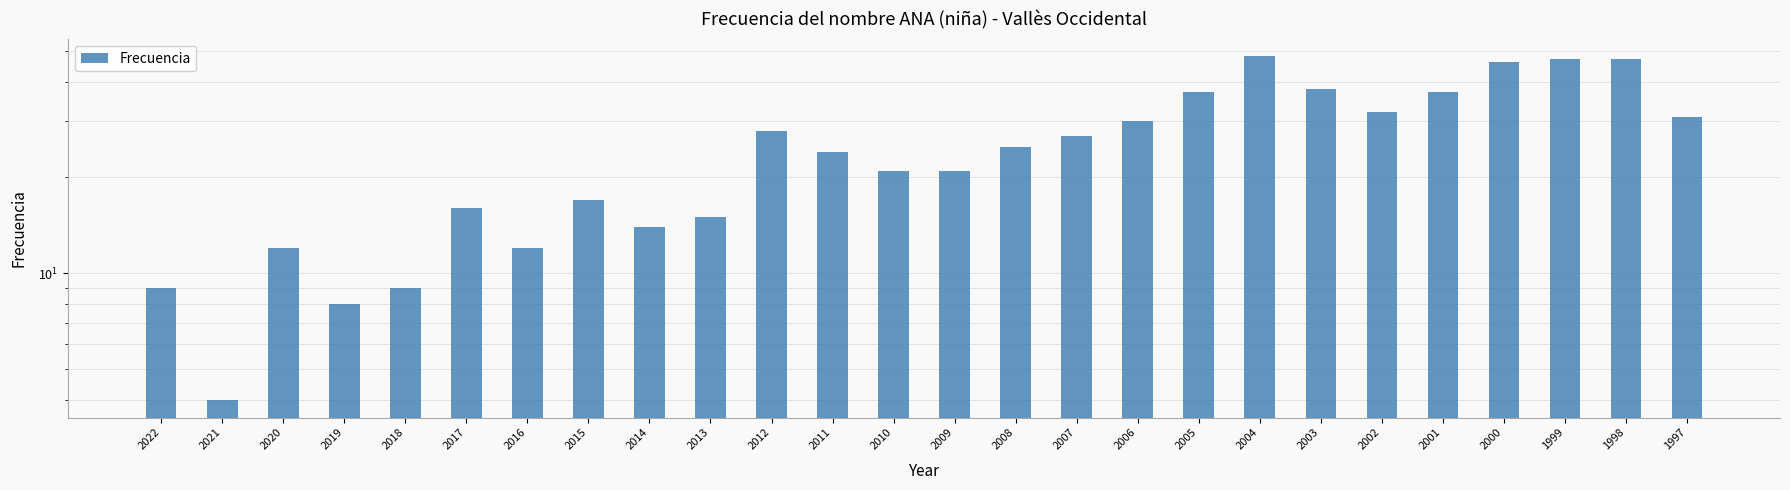

Is it true that the value at 2016 is 12?

True